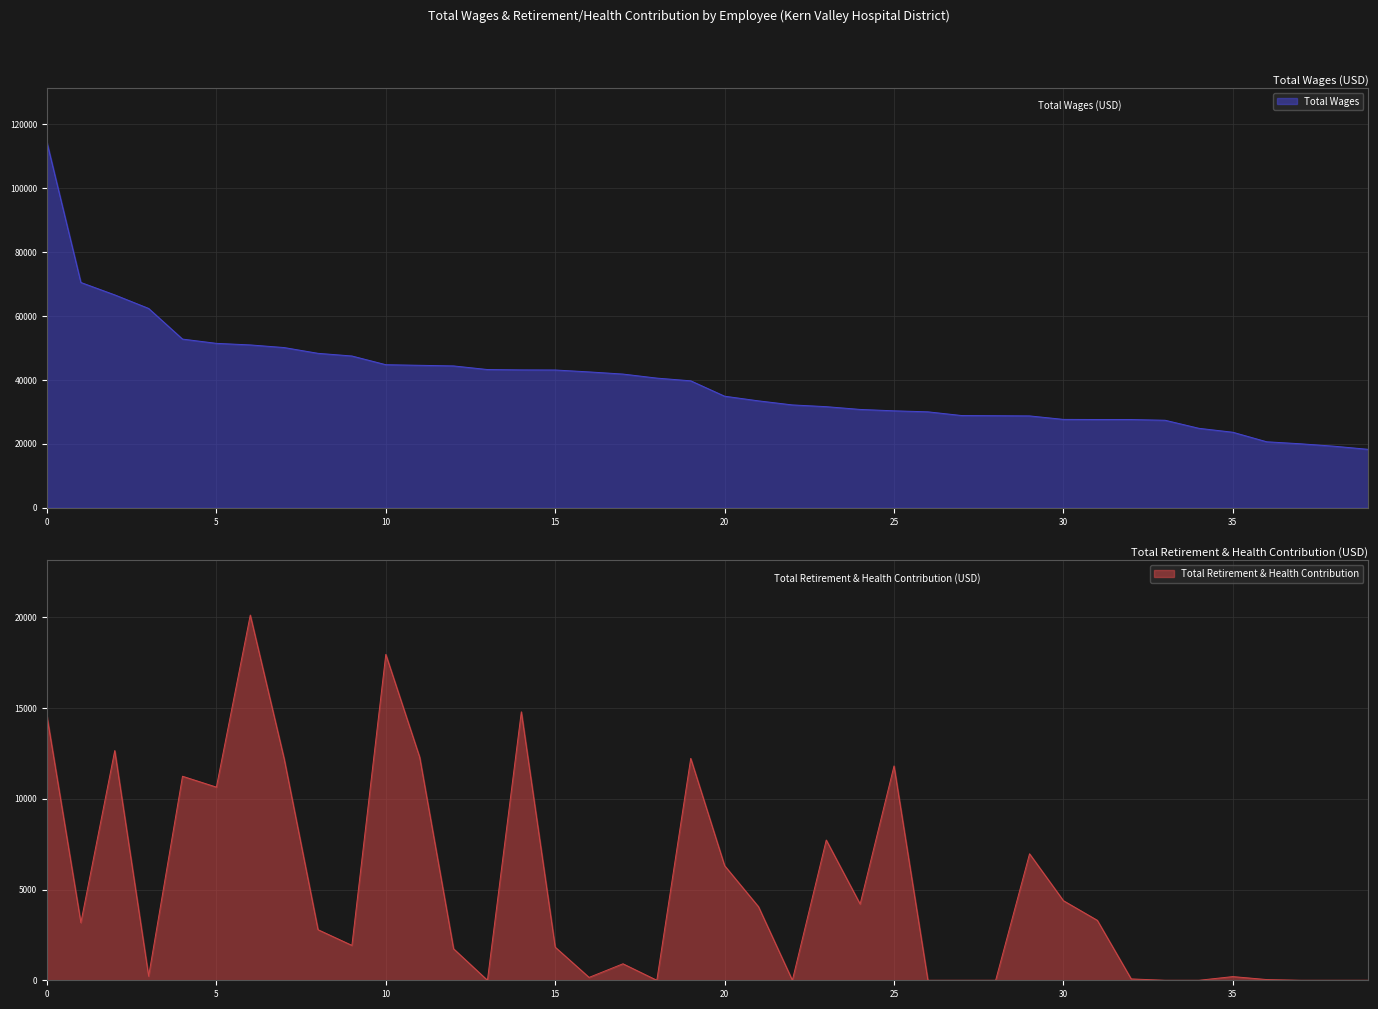

List the series in order of their peak value, highest first.

Total Wages, Total Retirement & Health Contribution